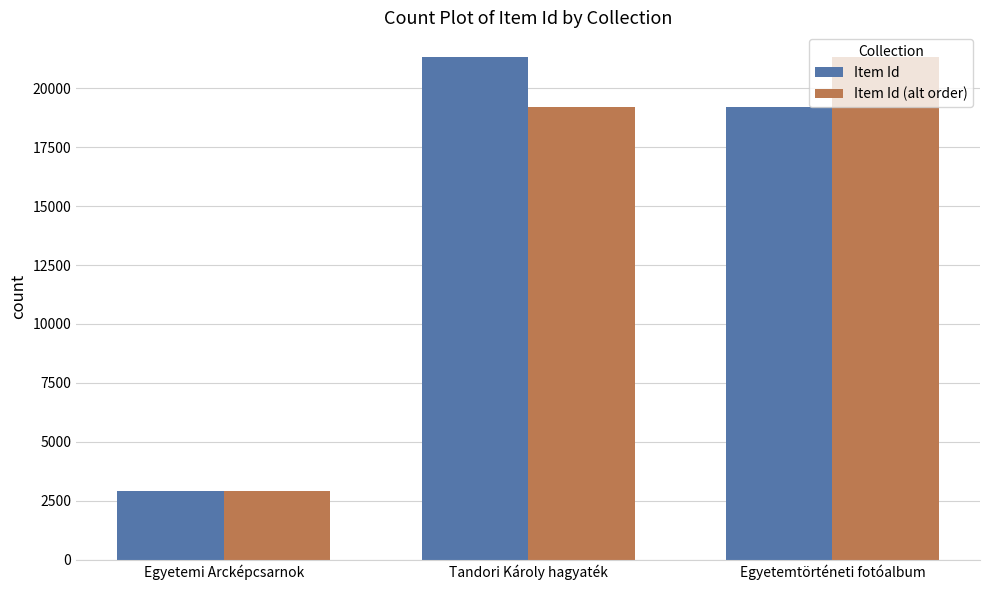

What is the label of the 3rd bar from the right?

Egyetemi Arcképcsarnok